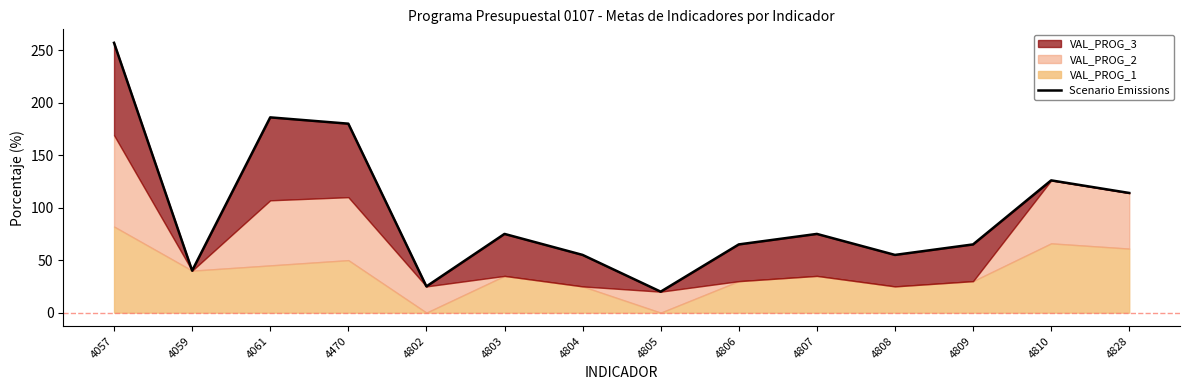

At which category does the data reach its first local valley?

4059